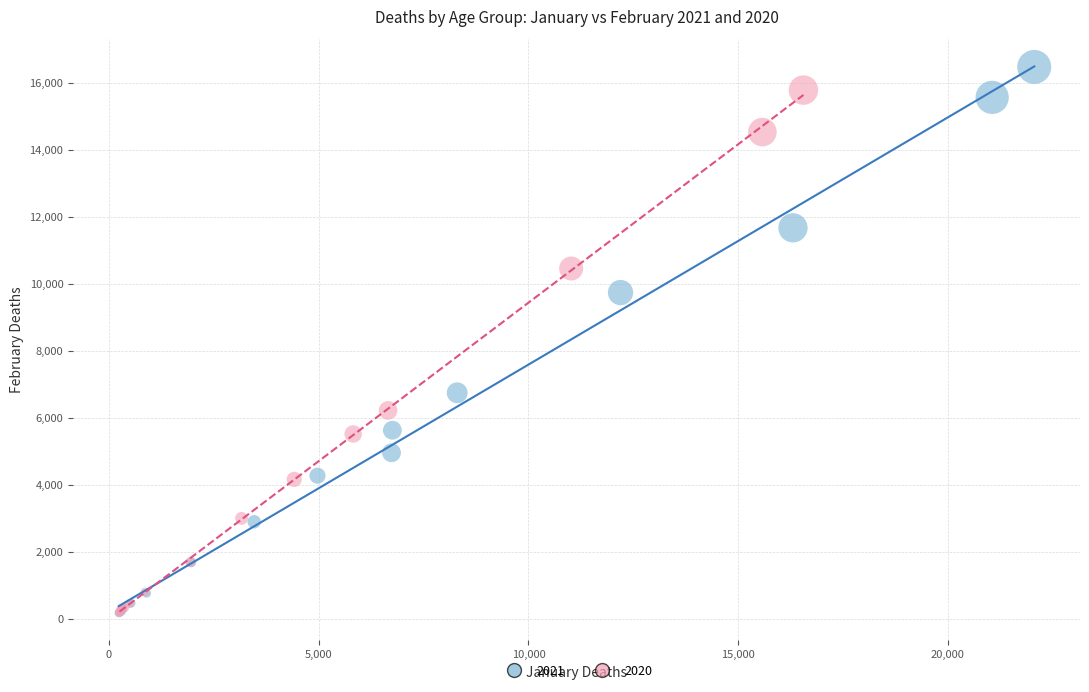

What are all the series names shown in the legend?

2021, 2020